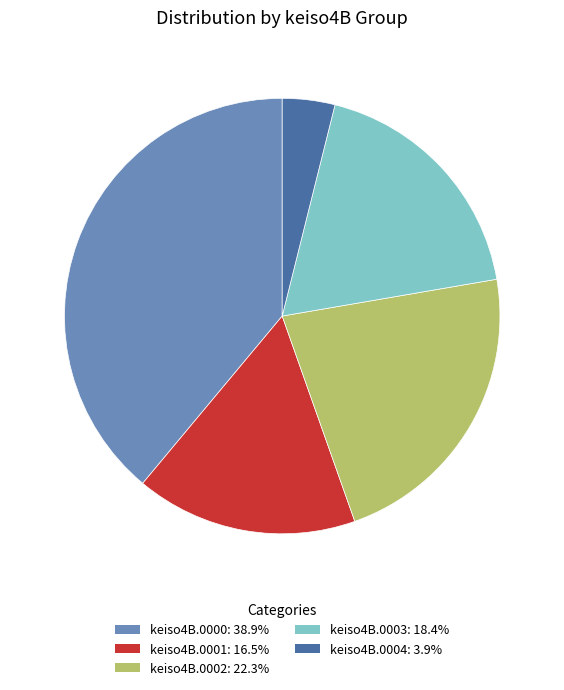

What is the smallest slice in the pie chart?

keiso4B.0004